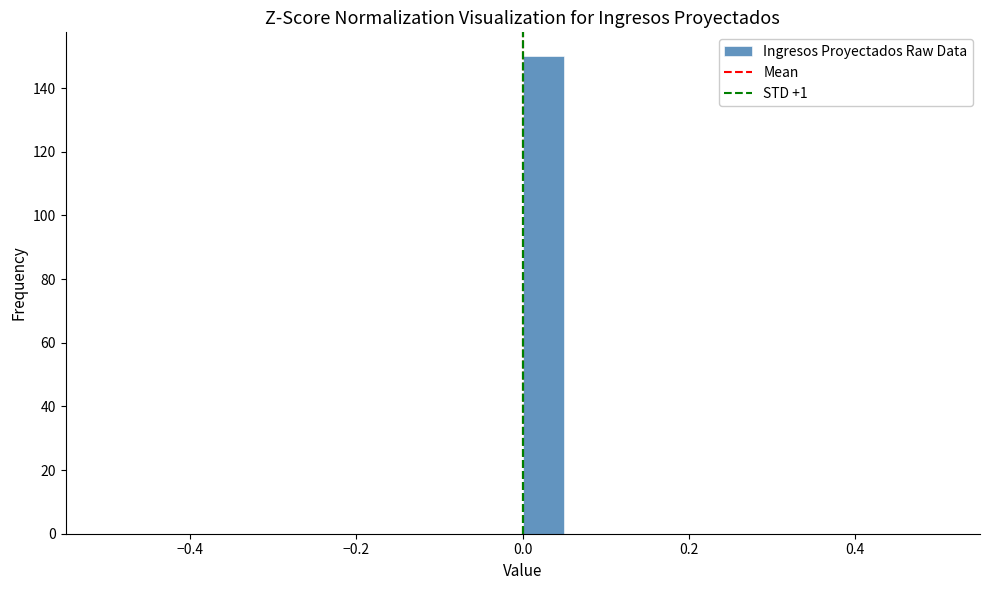

Around what value on the x-axis is the tallest bar? Give the approximate position of its centre, as read against the axis.

0.02